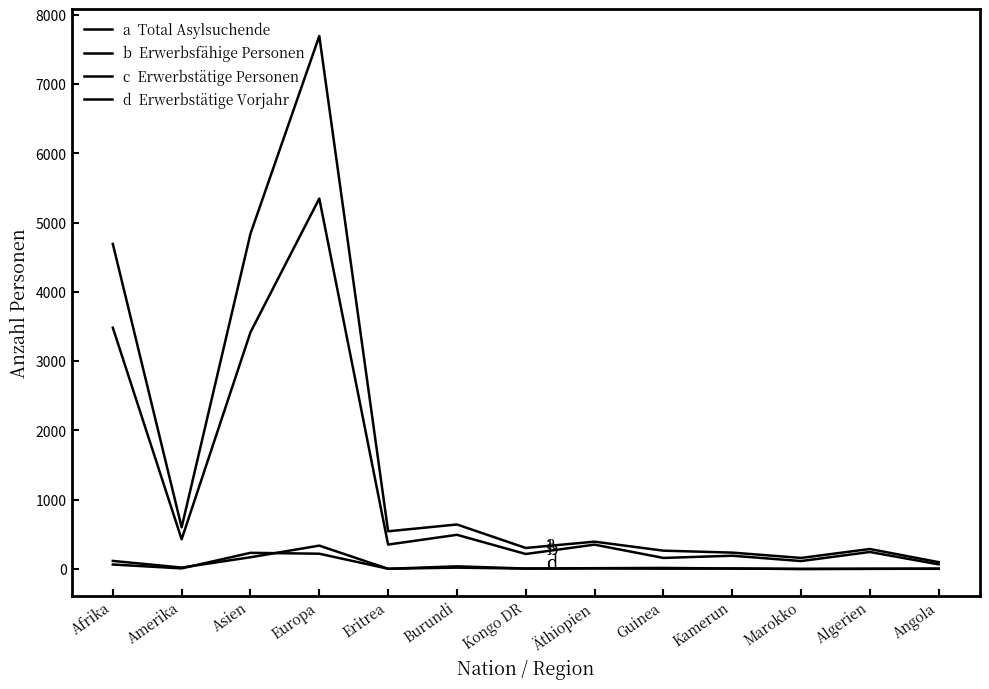

How many lines are shown in the chart?

4